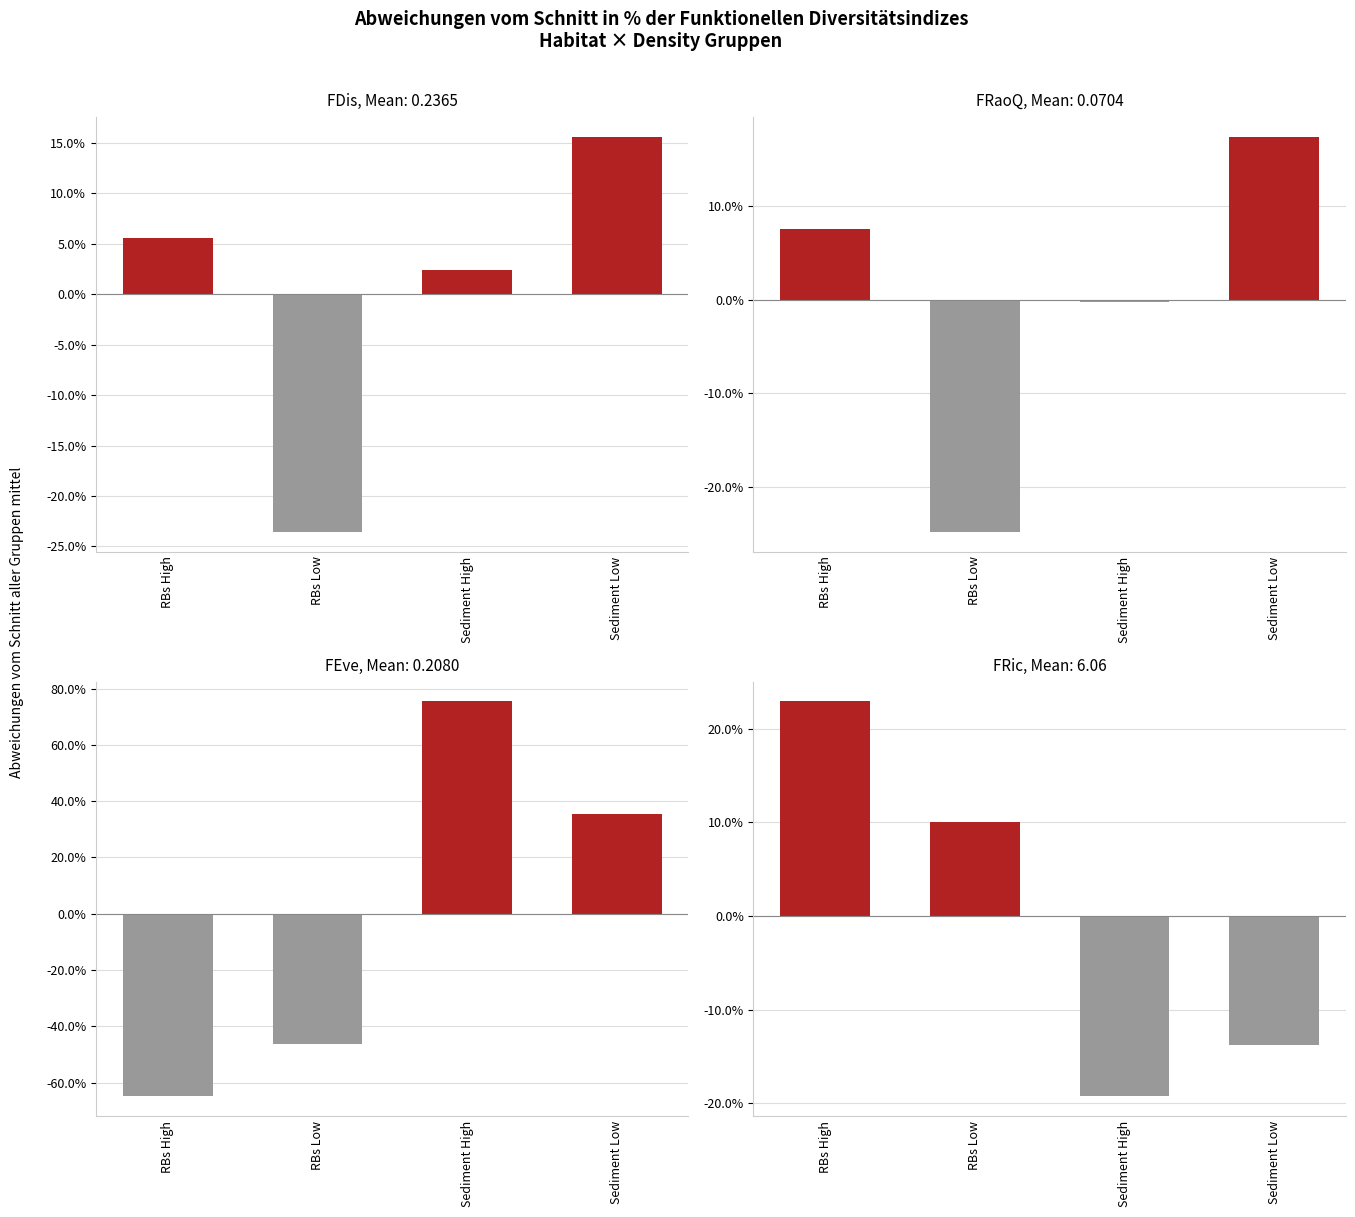

Is it true that FRaoQ equals 17.4 at Sediment Low?

True